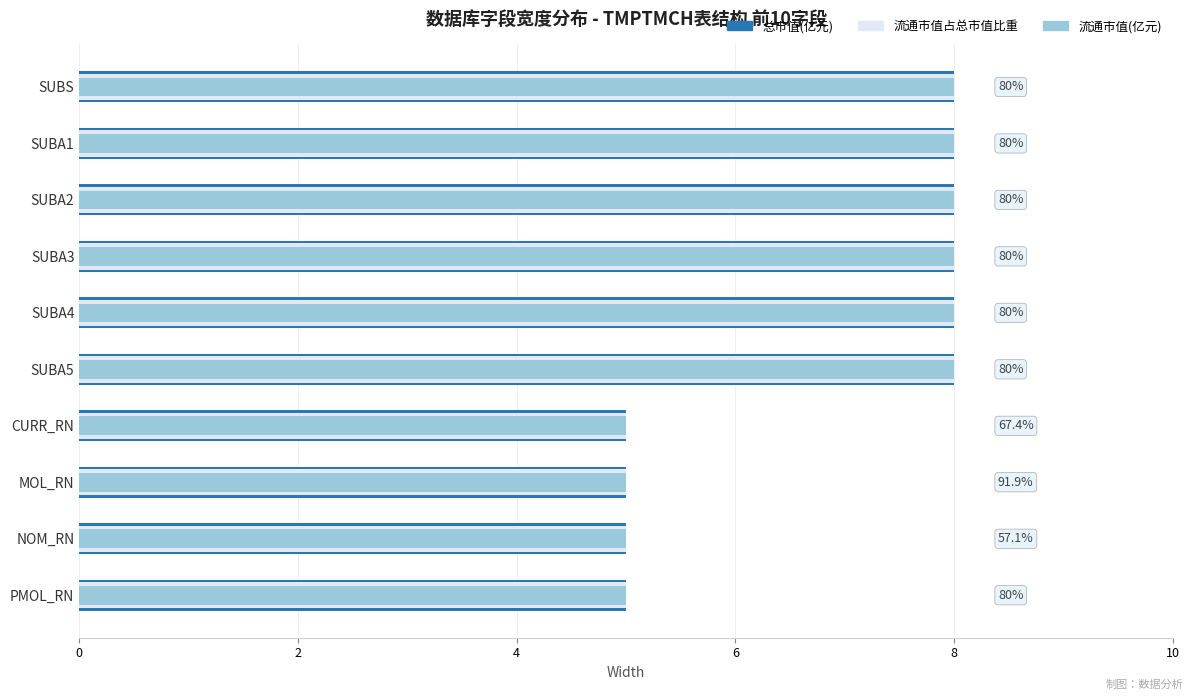

Does the chart contain stacked bars?

No